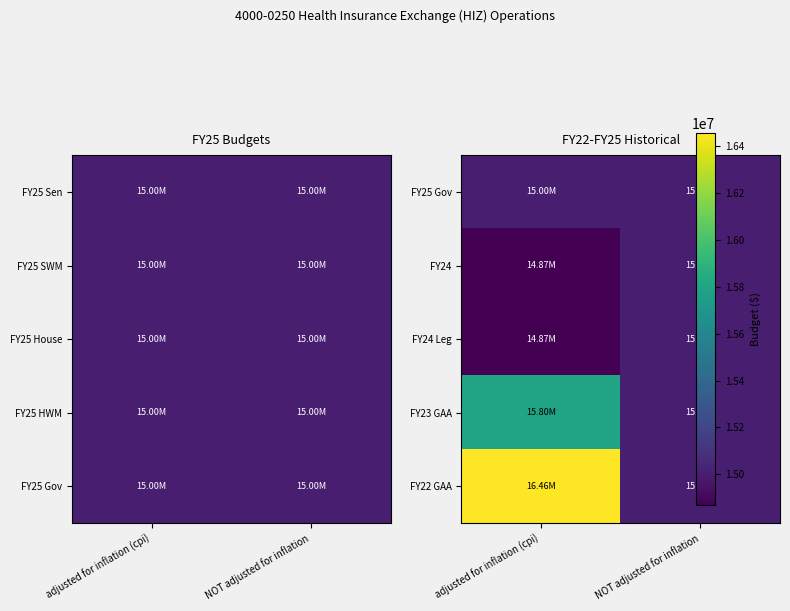

At which category is the sum across all series the highest?

adjusted for inflation (cpi)